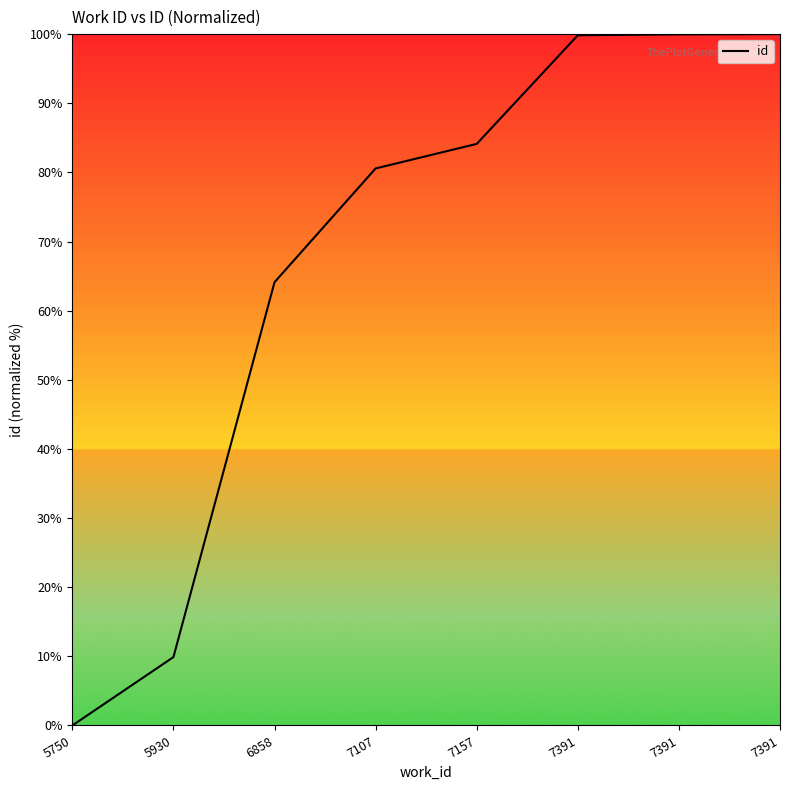

True or false: there are more than 2 points higher than both neighbors.

False